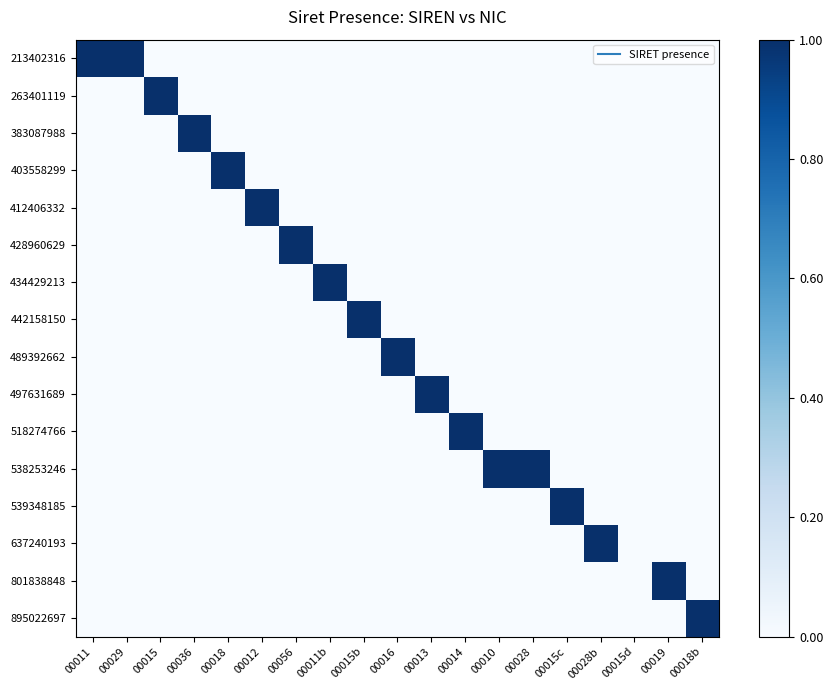

Count the number of data series in this chart.

16